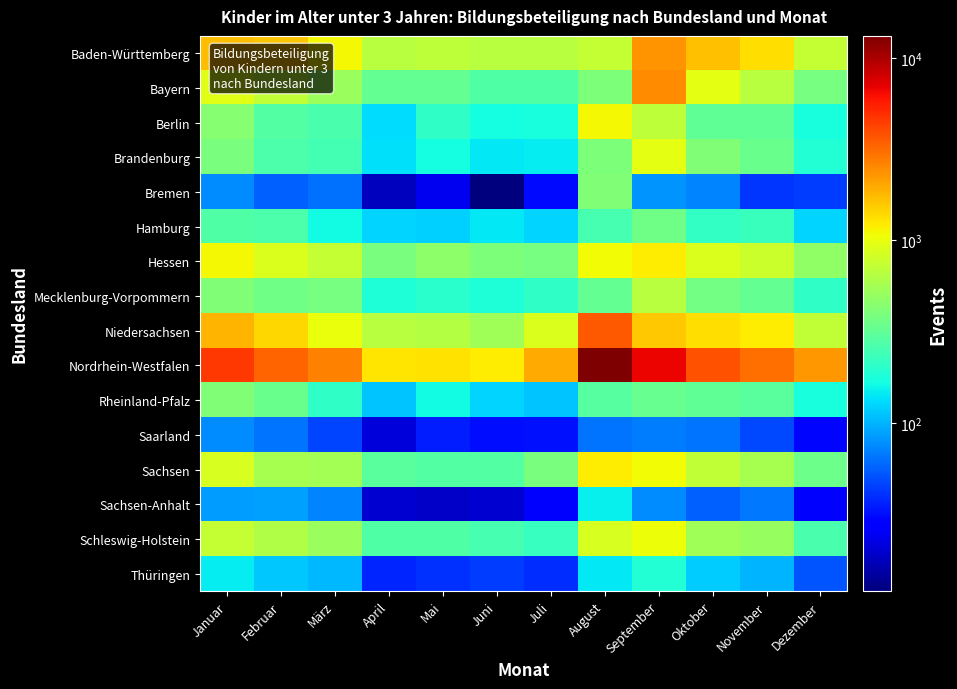

What is the spread (max minus min) of values at Dezember?

2226